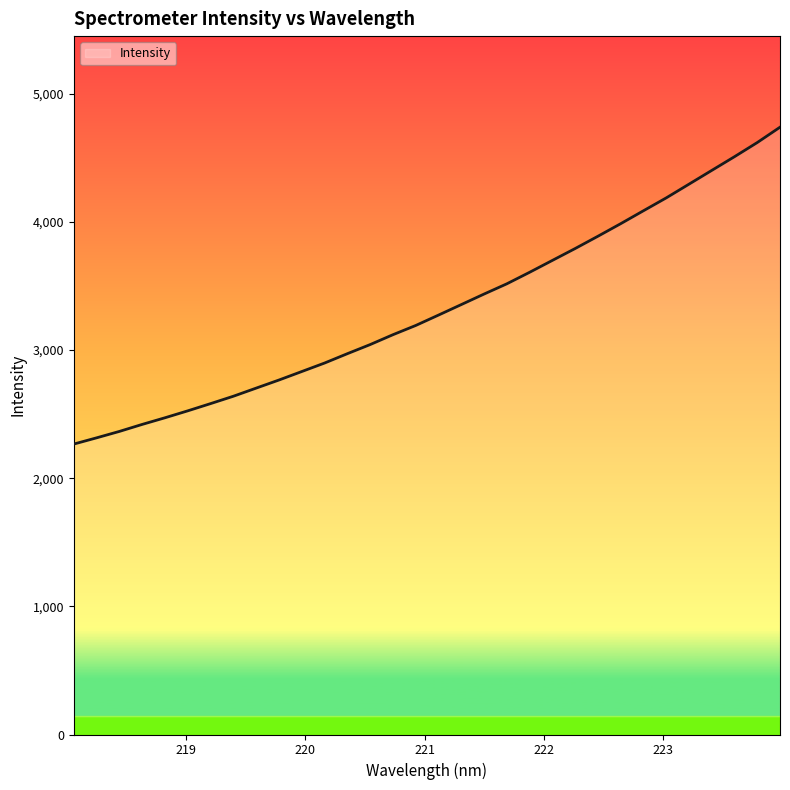

What is the difference between the maximum and minimum values?

2472.5